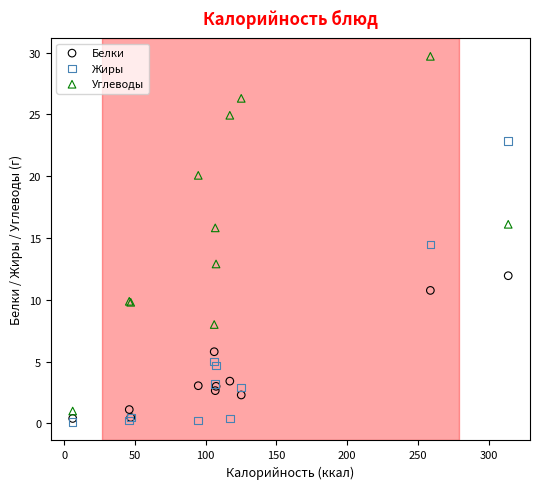

Across all series, what Y value is closest to 14?

14.5